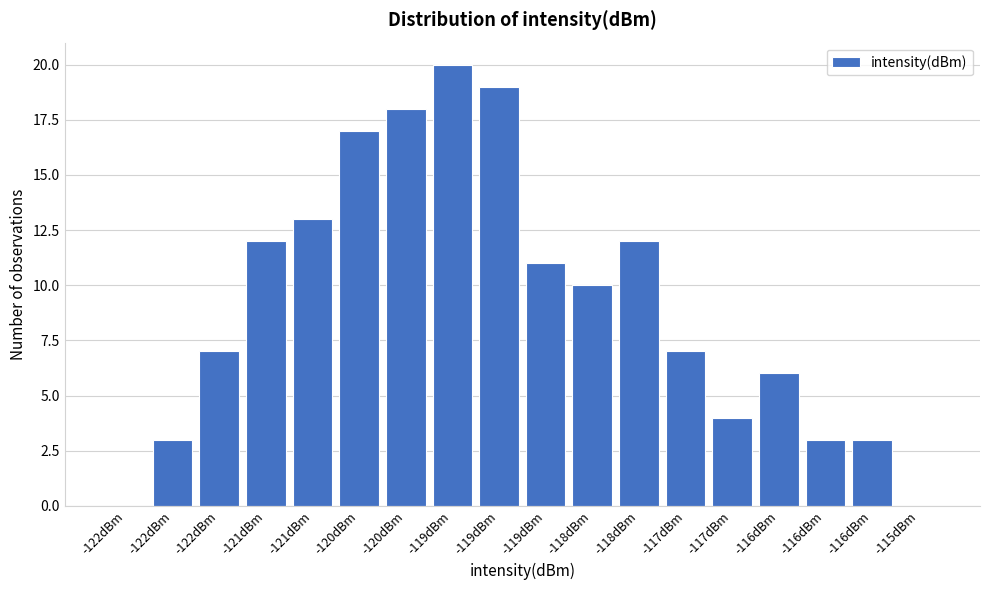

How many data points does each series have?

18